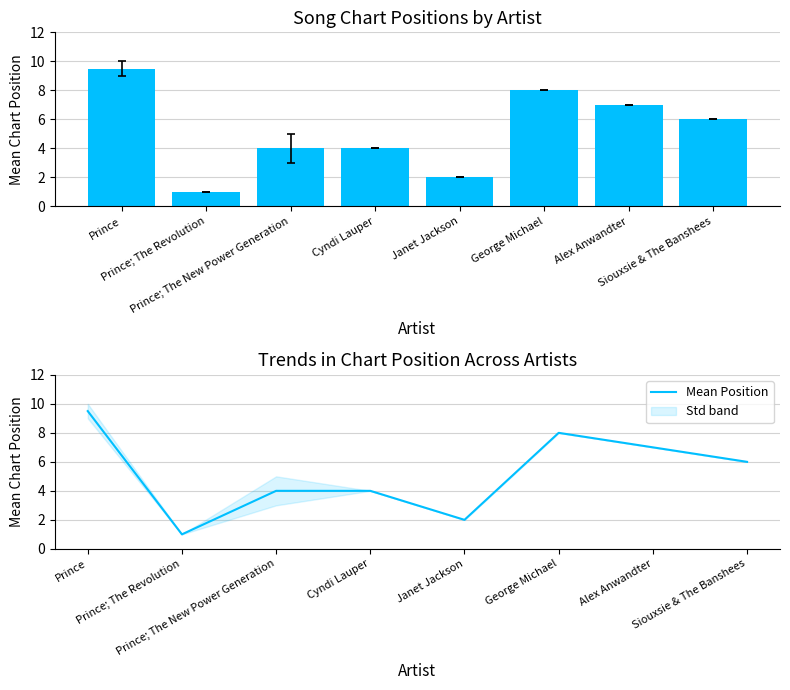

Reading right to left, list all the values displayed in this chart.

6.0	7.0	8.0	2.0	4.0	4.0	1.0	9.5